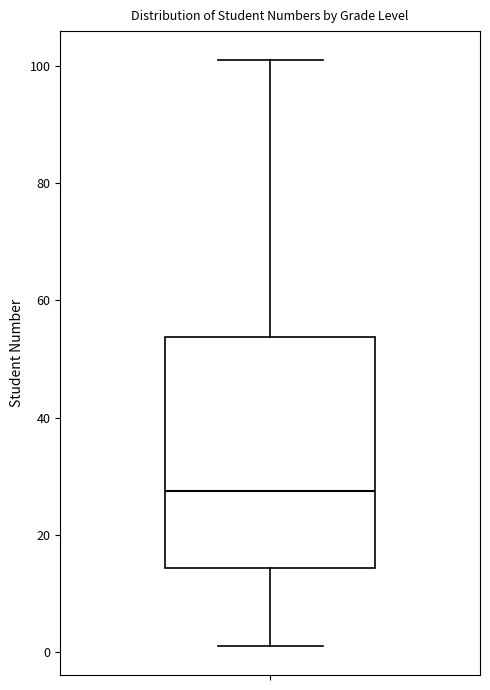

Transcribe this box plot: give where the median line is, the range the box spans, and where the two whiskers end, as read against the y-axis. The values are not printed on the chart, so give them approximately, as read against the axis.

median 28, box 14 to 54, whiskers 2 to 102